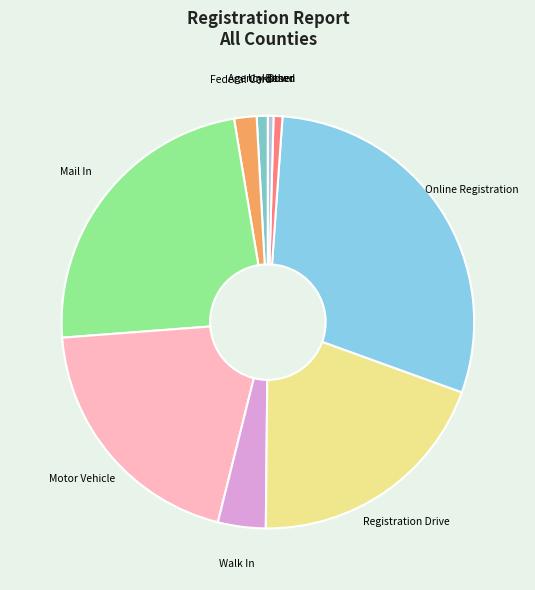

Is the sum of Other and Walk In greater than half?

No